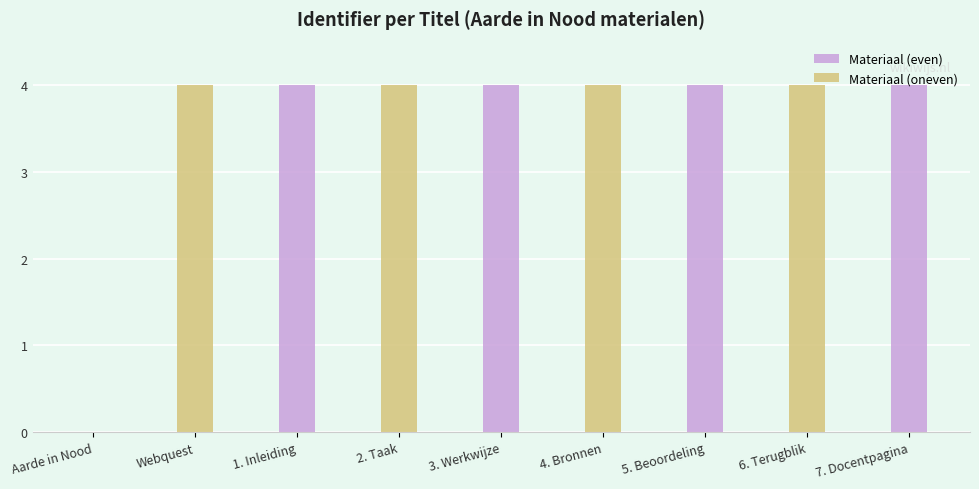

At how many categories does at least one series exceed 0?

8